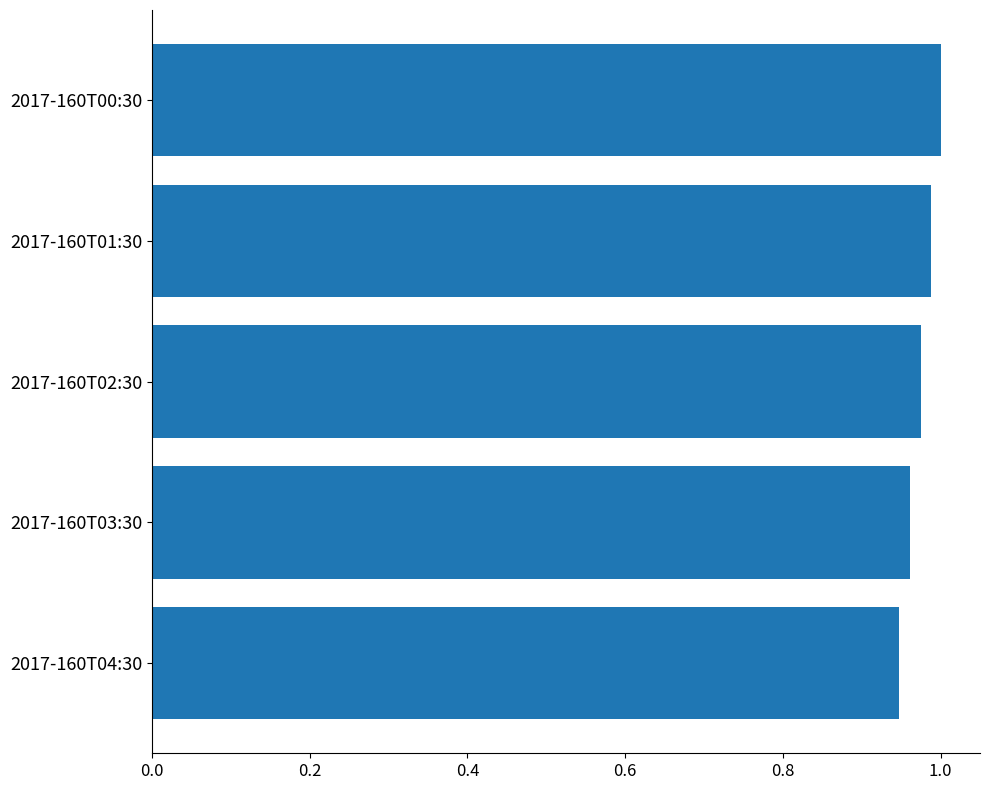

What is the sum of all values?

4.9